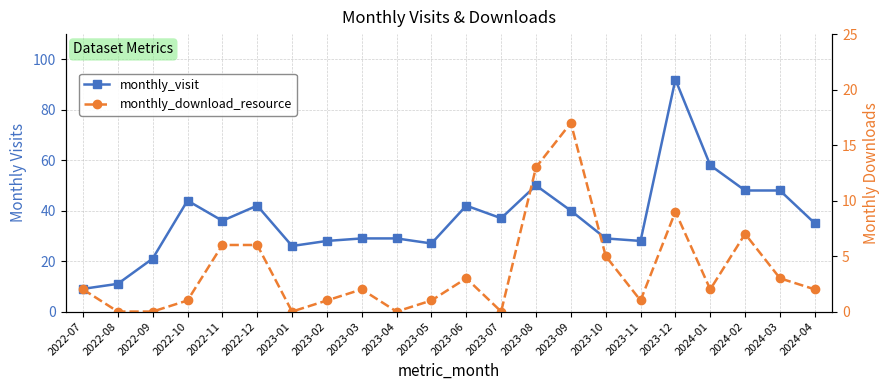

What is the minimum value for monthly_visit?

9